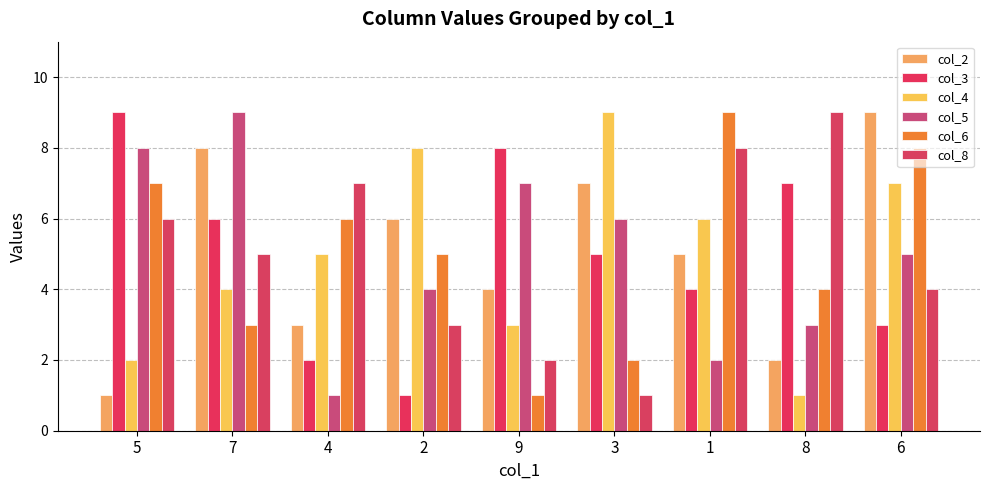

At which category is the sum across all series the highest?

6